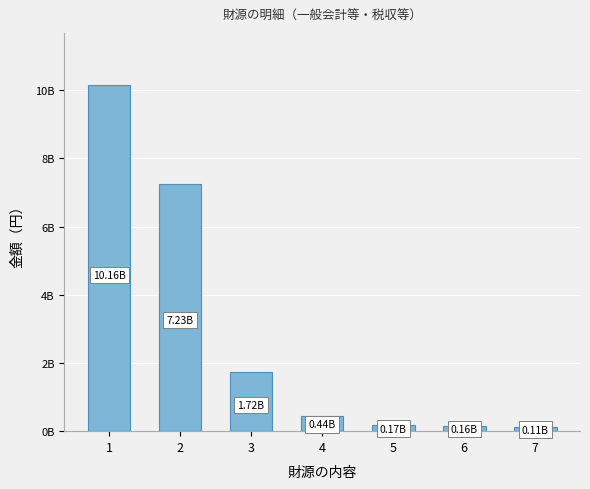

The value at 1 is 10156078231. True or false?

True